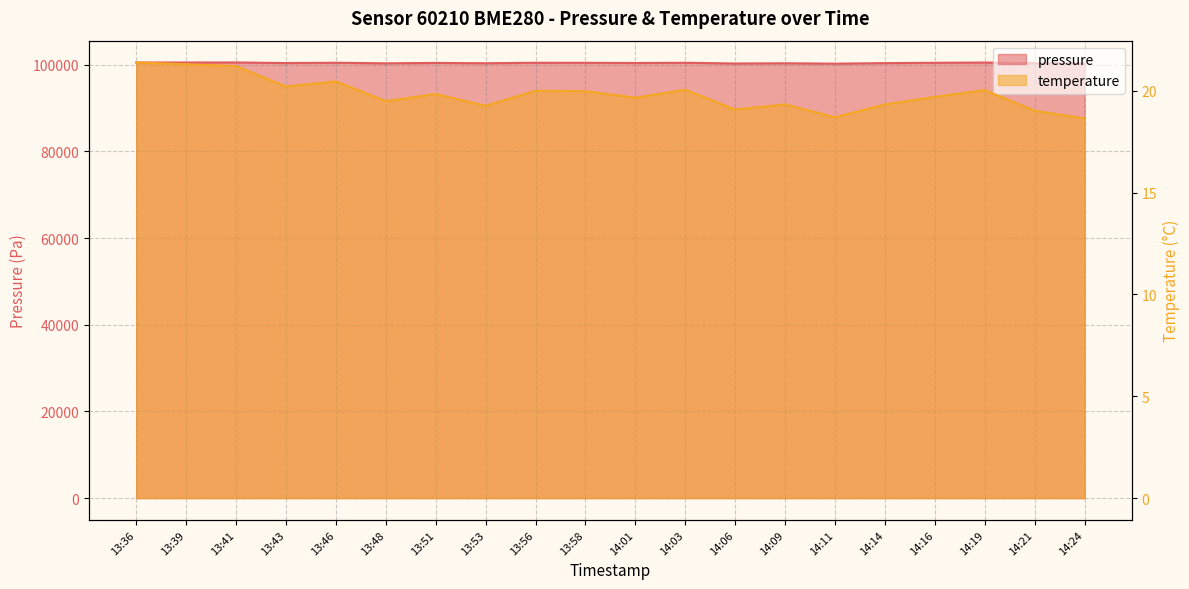

Reading right to left, what are all the values shown in this chart?

pressure: 100278.8	100336.4	100499.2	100430.6	100359.6	100234.8	100322.9	100272.6	100438.3	100383.5	100431.6	100437.8	100329.6	100400.3	100311.2	100444.7	100373.0	100513.4	100504.7	100503.2
temperature: 18.6	19.0	20.0	19.7	19.3	18.7	19.3	19.1	20.1	19.7	20.0	20.0	19.3	19.8	19.5	20.5	20.2	21.2	21.3	21.4